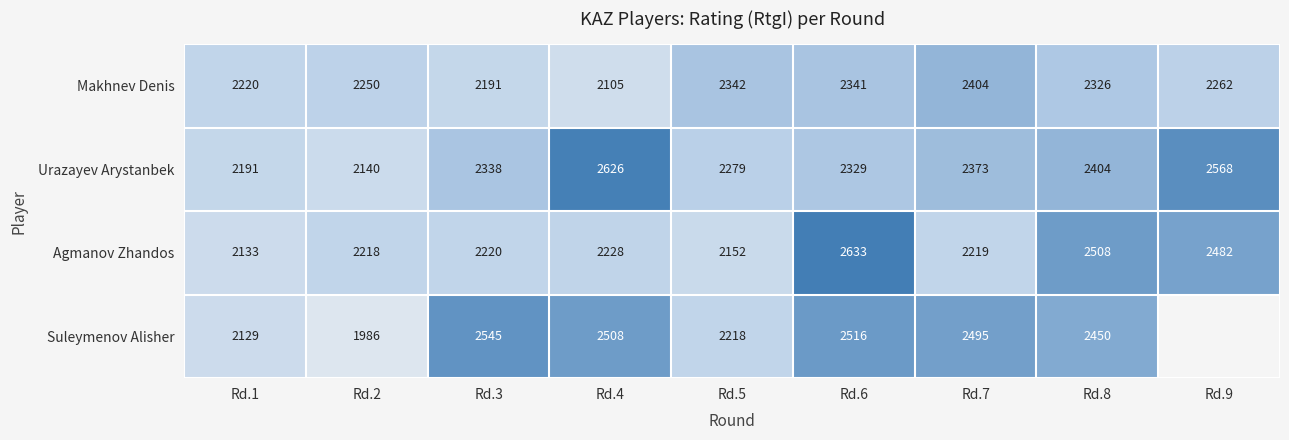

What is the difference between the highest and lowest values at Rd.7?

276